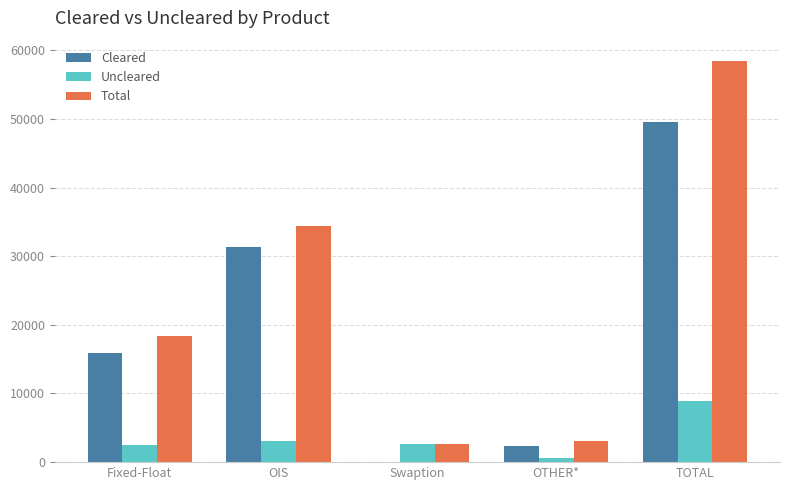

The value of Cleared at TOTAL is 17087. True or false?

False